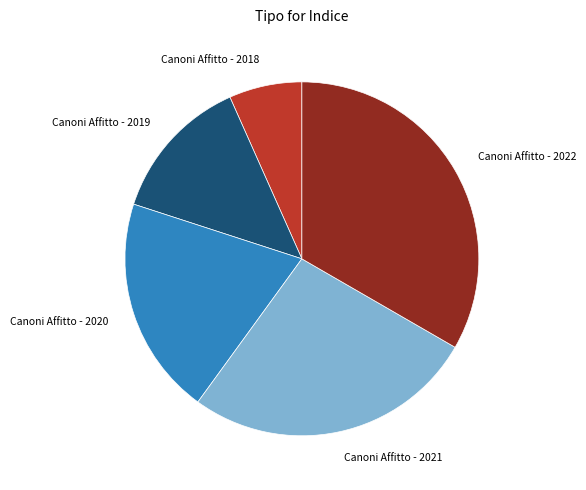

Is there any slice that represents more than half of the pie?

No